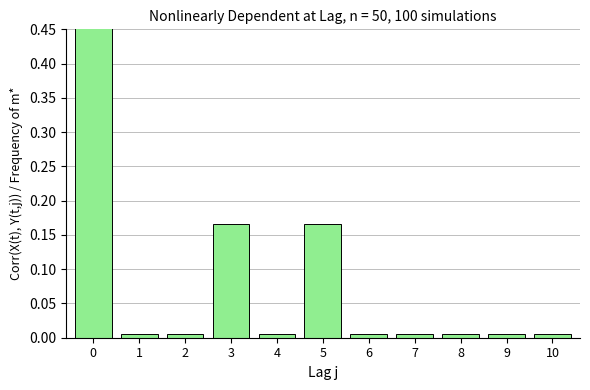

Read the value at 0.

0.7